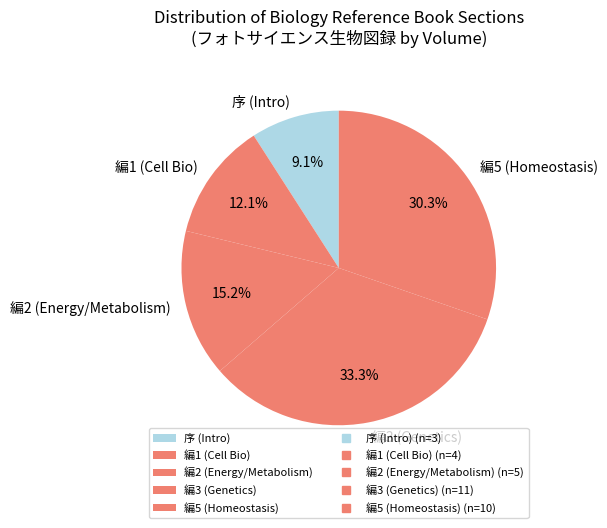

Which slice is the largest?

編3 (Genetics)